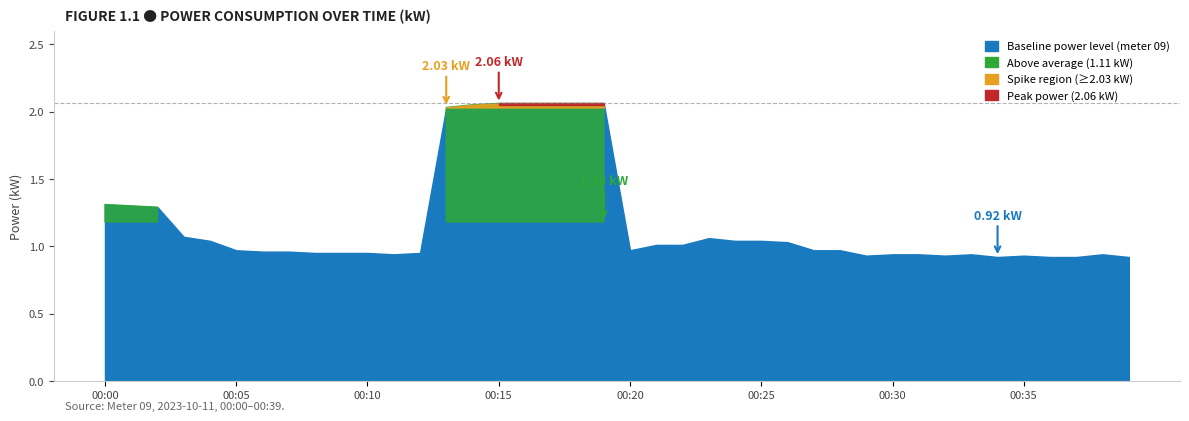

Is it true that the value at 00:32 is 0.9?

True